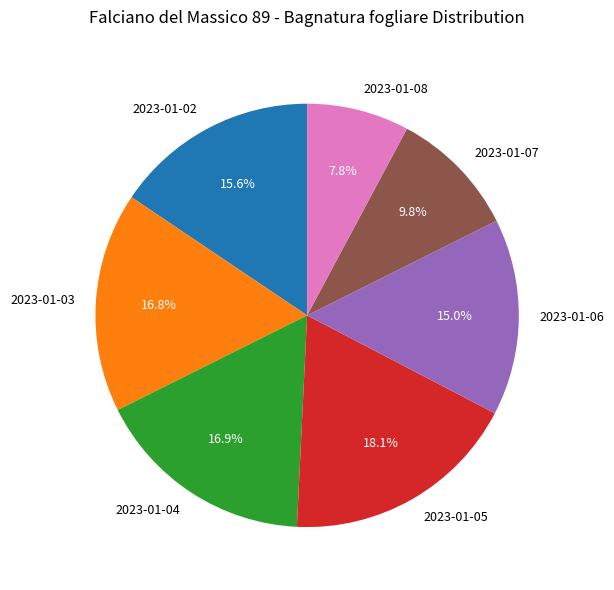

What is the total percentage of 2023-01-06 and 2023-01-07?

24.8%